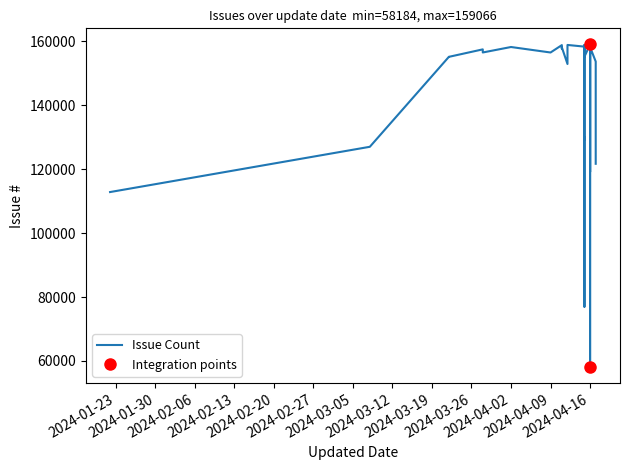

Rank the categories by value from highest to lowest.

2024-04-16, 2024-04-16, 2024-04-16, 2024-04-12, 2024-04-16, 2024-04-15, 2024-04-11, 2024-04-16, 2024-04-16, 2024-04-15, 2024-04-15, 2024-04-02, 2024-04-16, 2024-04-11, 2024-04-12, 2024-04-11, 2024-04-16, 2024-04-16, 2024-03-28, 2024-04-16, 2024-03-28, 2024-04-09, 2024-04-15, 2024-03-22, 2024-03-22, 2024-04-17, 2024-04-12, 2024-04-16, 2024-04-15, 2024-04-15, 2024-04-15, 2024-04-15, 2024-04-15, 2024-03-08, 2024-04-17, 2024-04-17, 2024-04-16, 2024-01-22, 2024-04-15, 2024-04-16